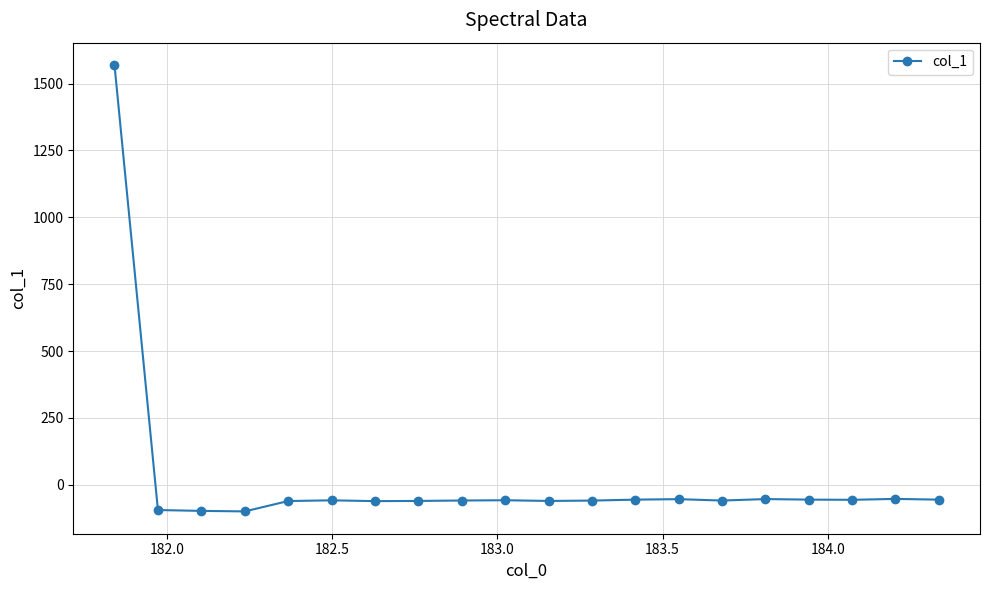

What is the value of the 2nd point from the left?

-94.3